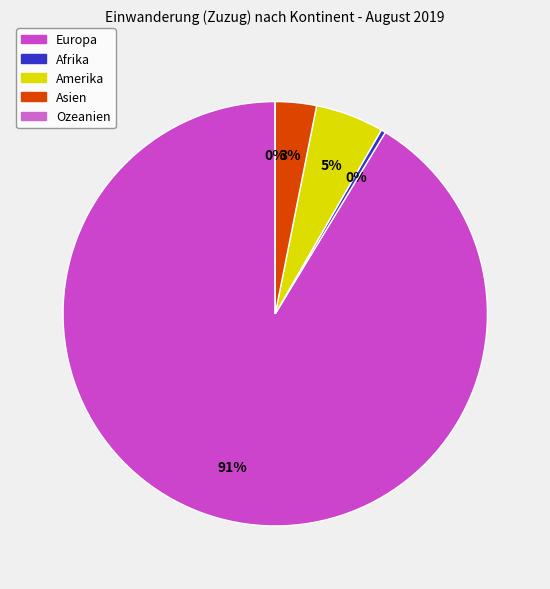

Rank the categories by value from lowest to highest.

Ozeanien, Afrika, Asien, Amerika, Europa